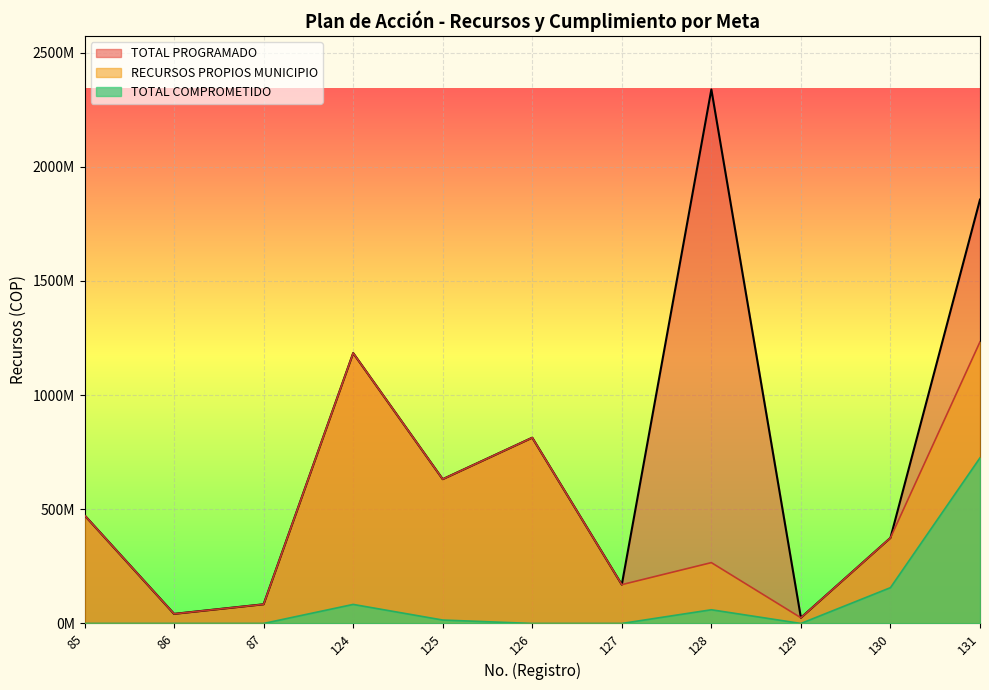

True or false: TOTAL PROGRAMADO has more than 0 interior local peaks.

True